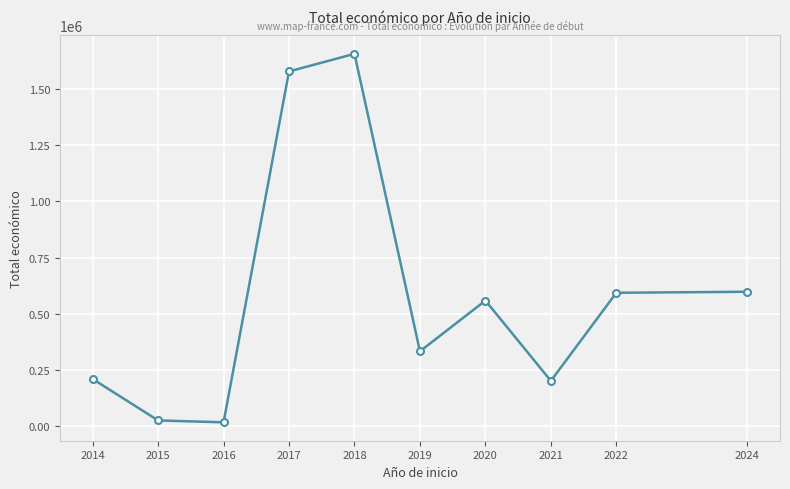

How many points are lower than both their immediate neighbors (excluding endpoints)?

3